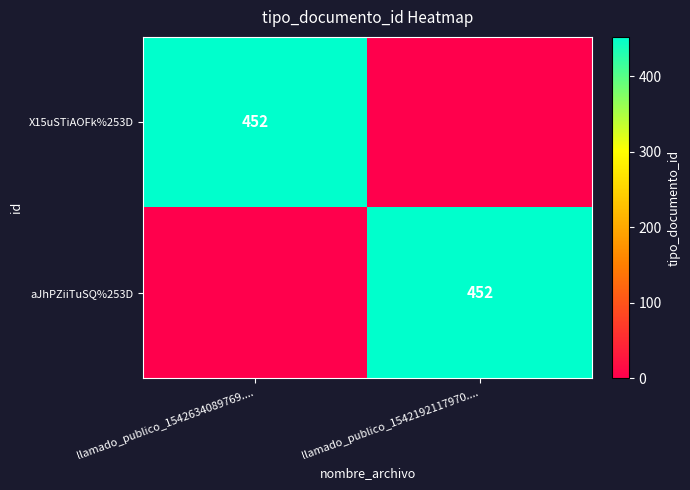

True or false: X15uSTiAOFk%253D has a value of 192 at llamado_publico_1542634089769.....

False